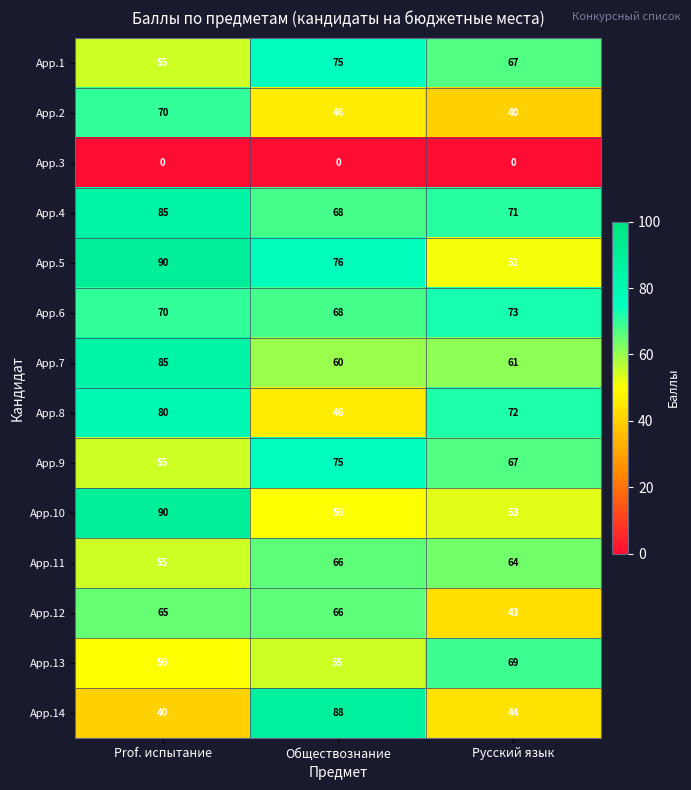

Is it true that App.10 equals 85 at Русский язык?

False